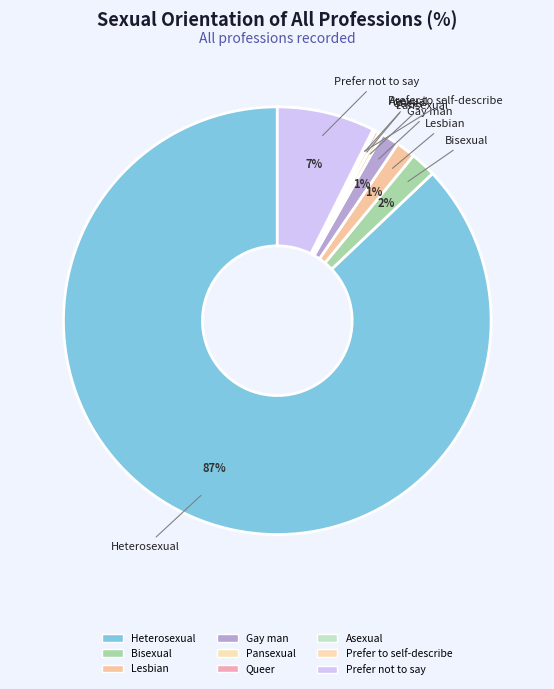

What is the ratio of the value at Pansexual to the value at Gay man?

0.2